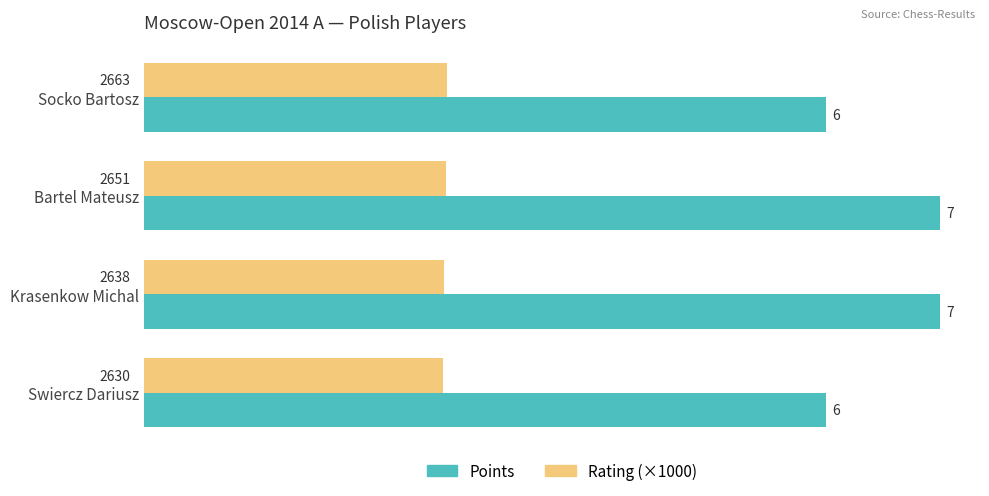

What is the sum of all Rating (×1000) values?

10.6